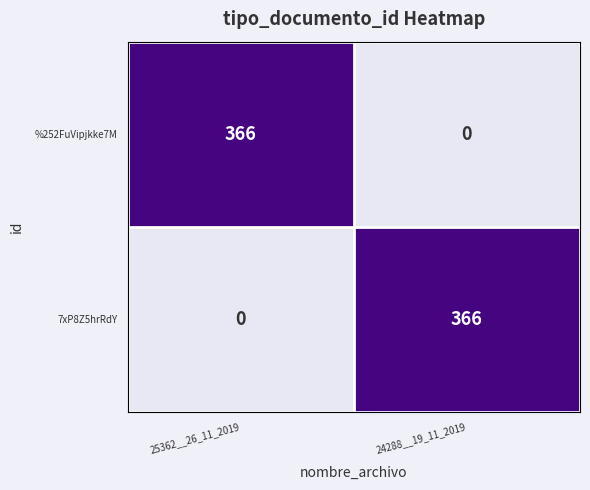

What is the total value across all series at 24288__19_11_2019?

366